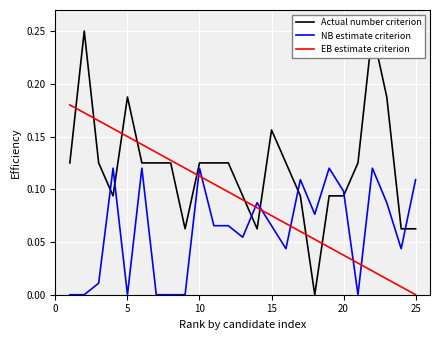

Which category has the lowest value in the EB estimate criterion series?

25